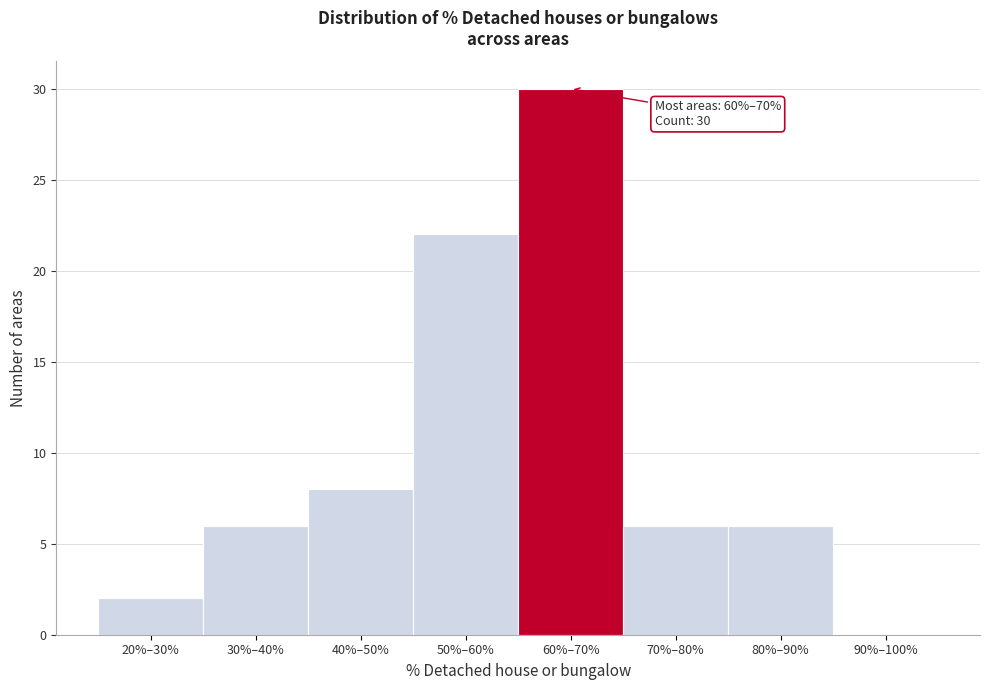

Reading left to right, extract all data points from this chart.

20%–30%=2	30%–40%=6	40%–50%=8	50%–60%=22	60%–70%=30	70%–80%=6	80%–90%=6	90%–100%=0